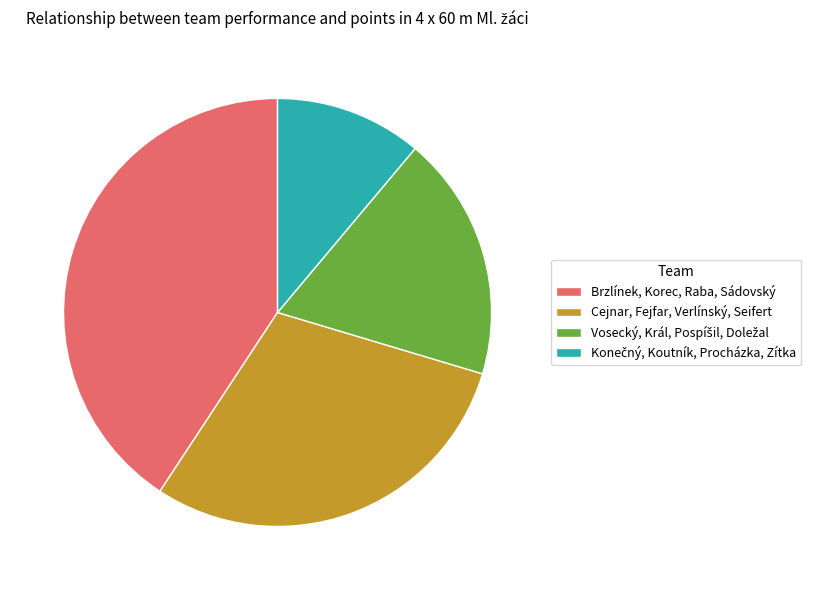

What is the ratio of the value at Brzlínek, Korec, Raba, Sádovský to the value at Cejnar, Fejfar, Verlínský, Seifert?

1.4